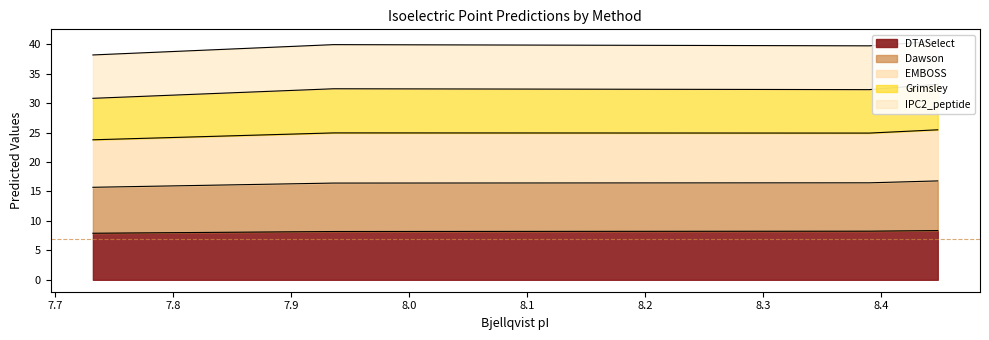

True or false: Grimsley and EMBOSS intersect in this chart.

False